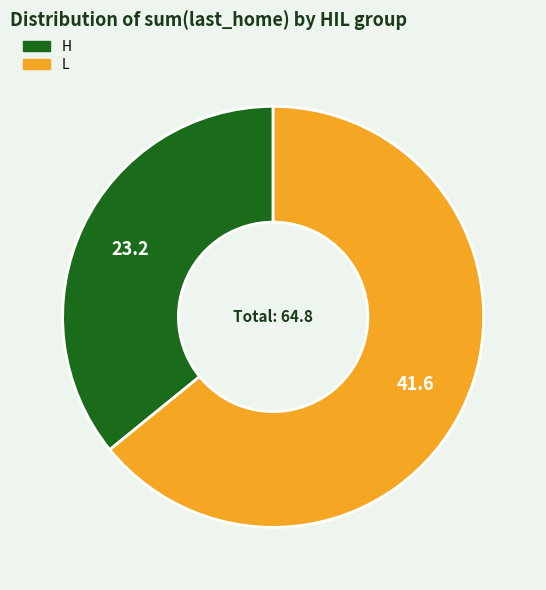

Count the number of slices in the pie.

2